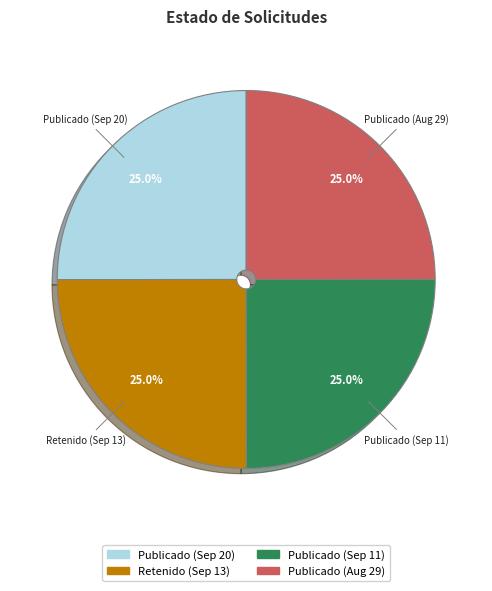

What is the total percentage of Publicado (Sep 11) and Retenido (Sep 13)?

50.0%